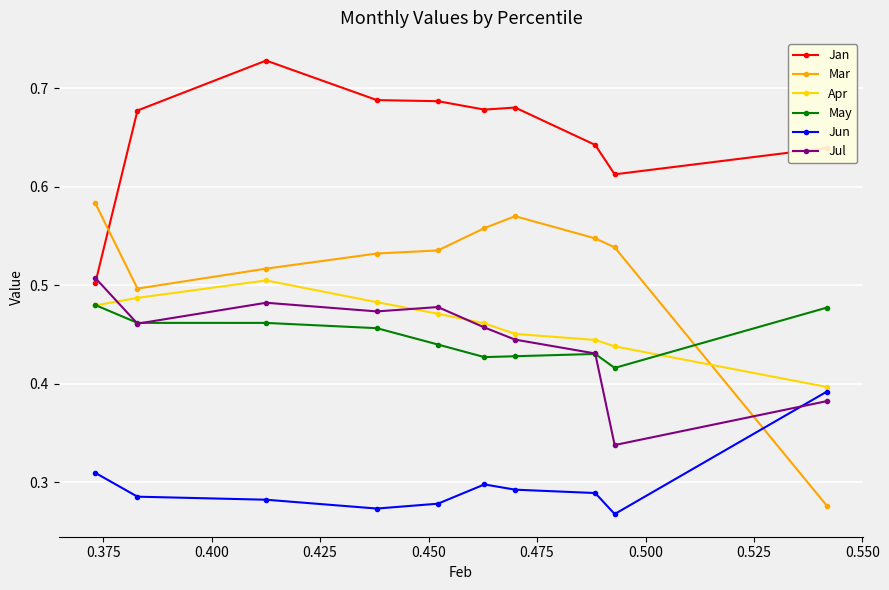

At how many categories does at least one series exceed 0?

10